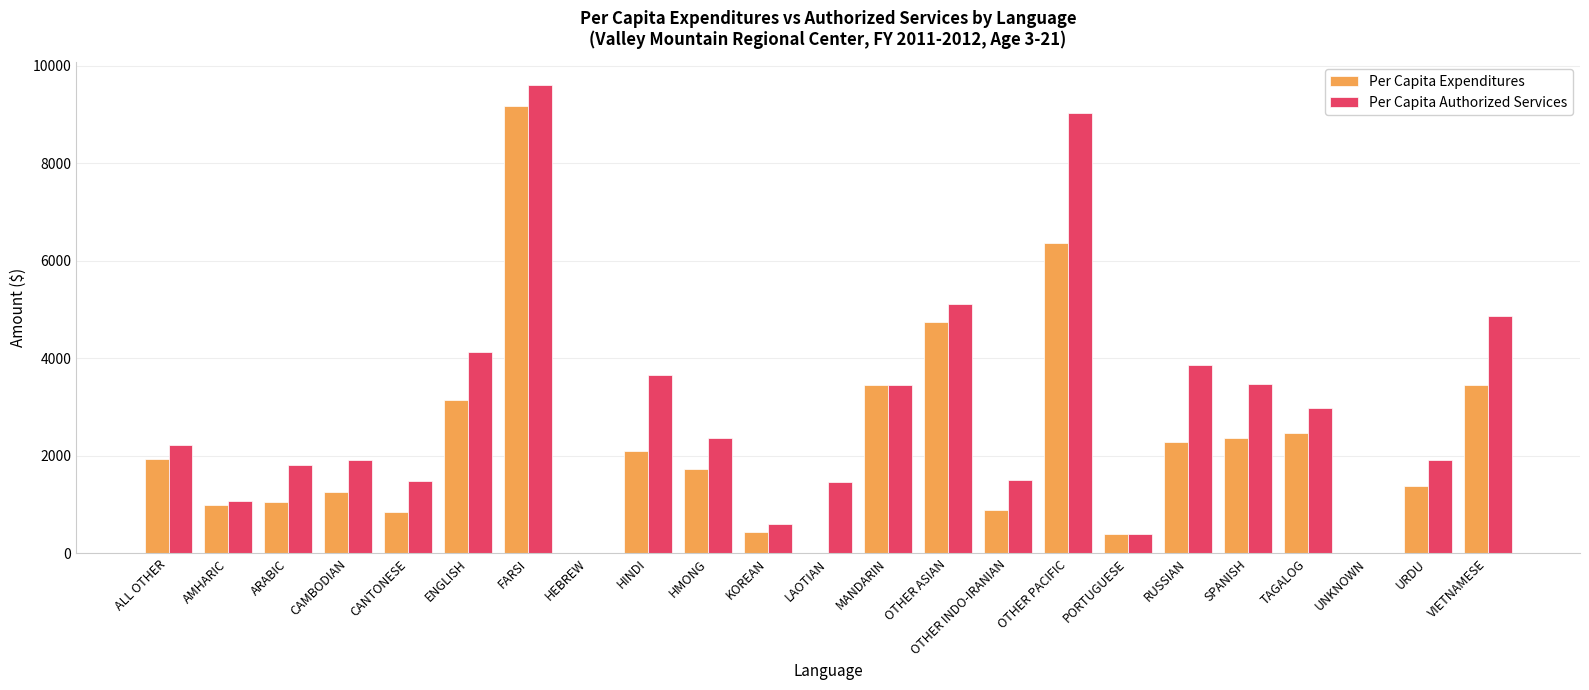

What is the maximum value shown in the chart?

9593.5